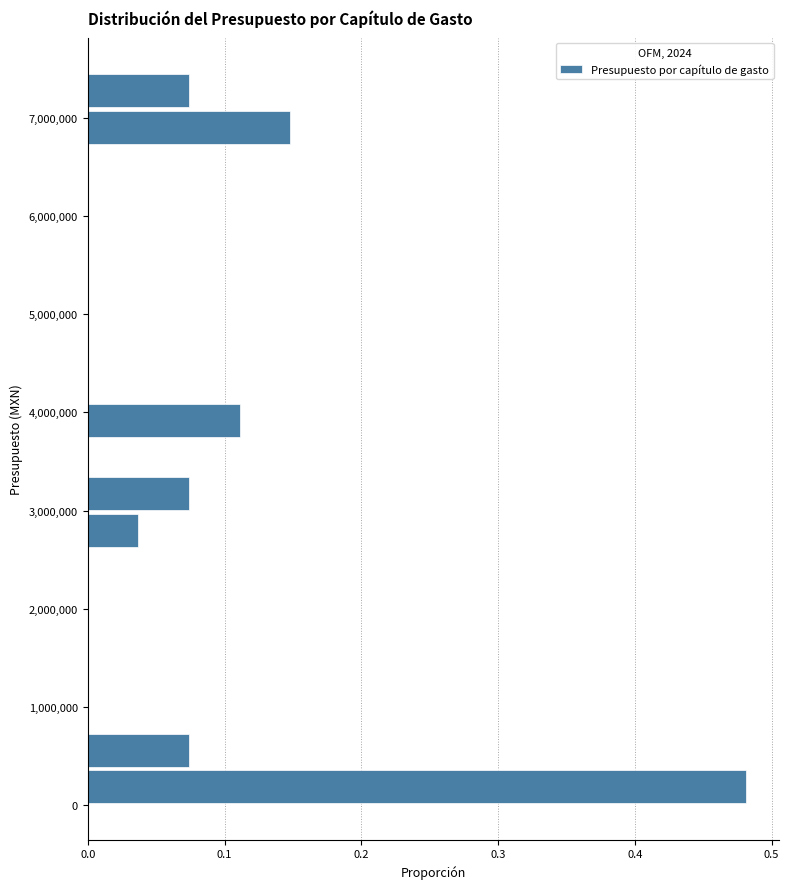

Around what value on the y-axis is the longest bar? Give the approximate position of its centre, as read against the axis.

200000